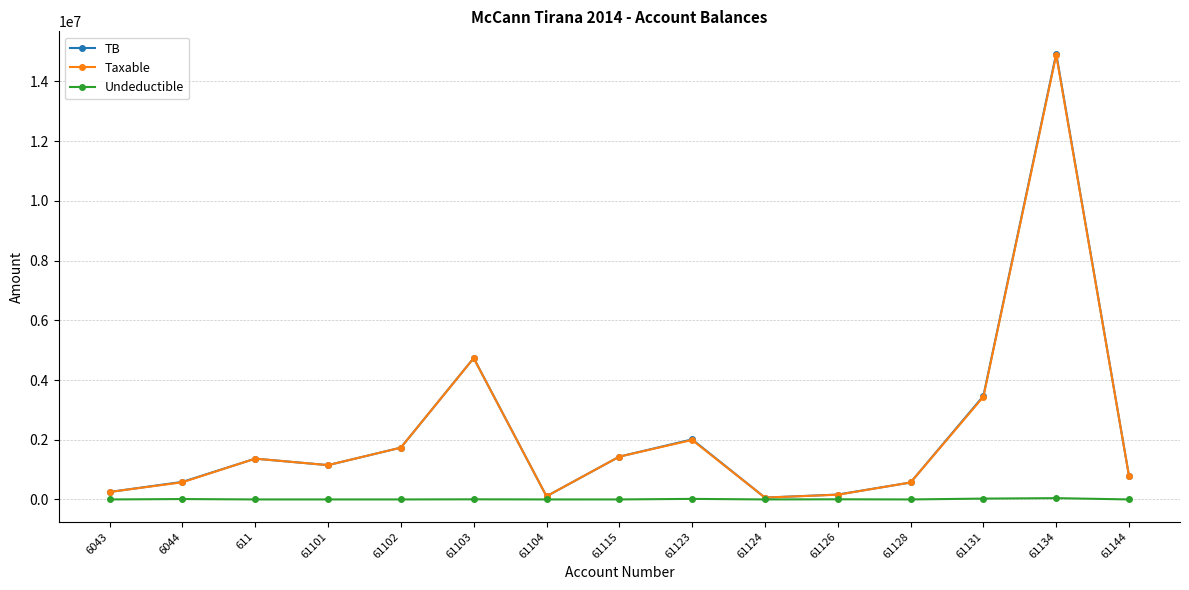

In Undeductible, how many points are higher than both neighbors (excluding endpoints)?

5